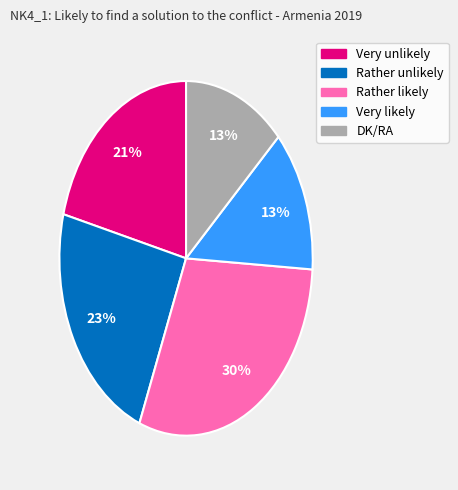

Between Very unlikely and Rather likely, which is larger?

Rather likely